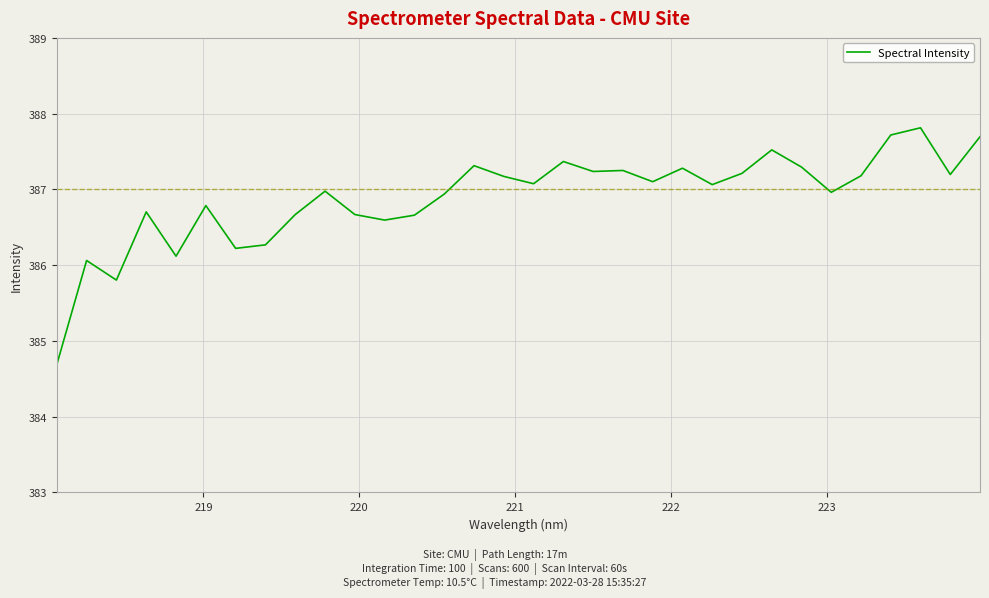

What is the maximum value shown in the chart?

387.8